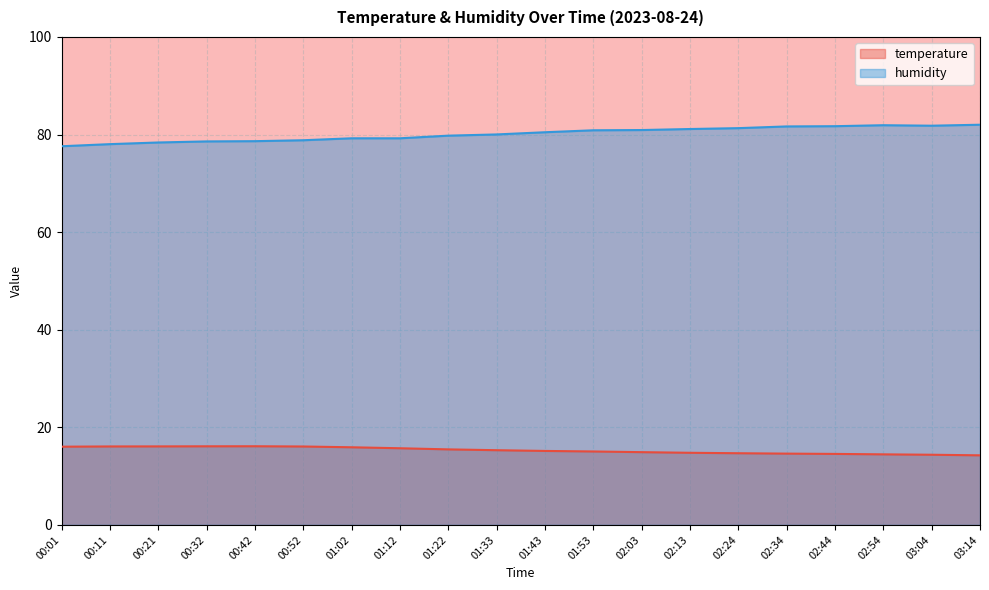

At how many categories does at least one series exceed 62?

20